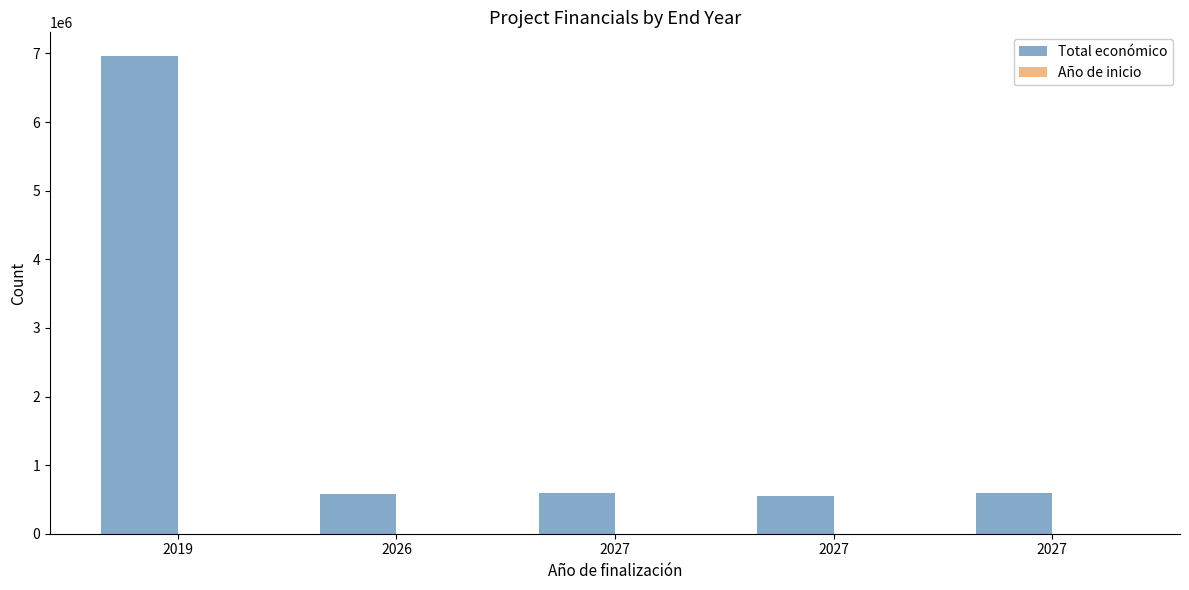

How many series are shown in this chart?

2